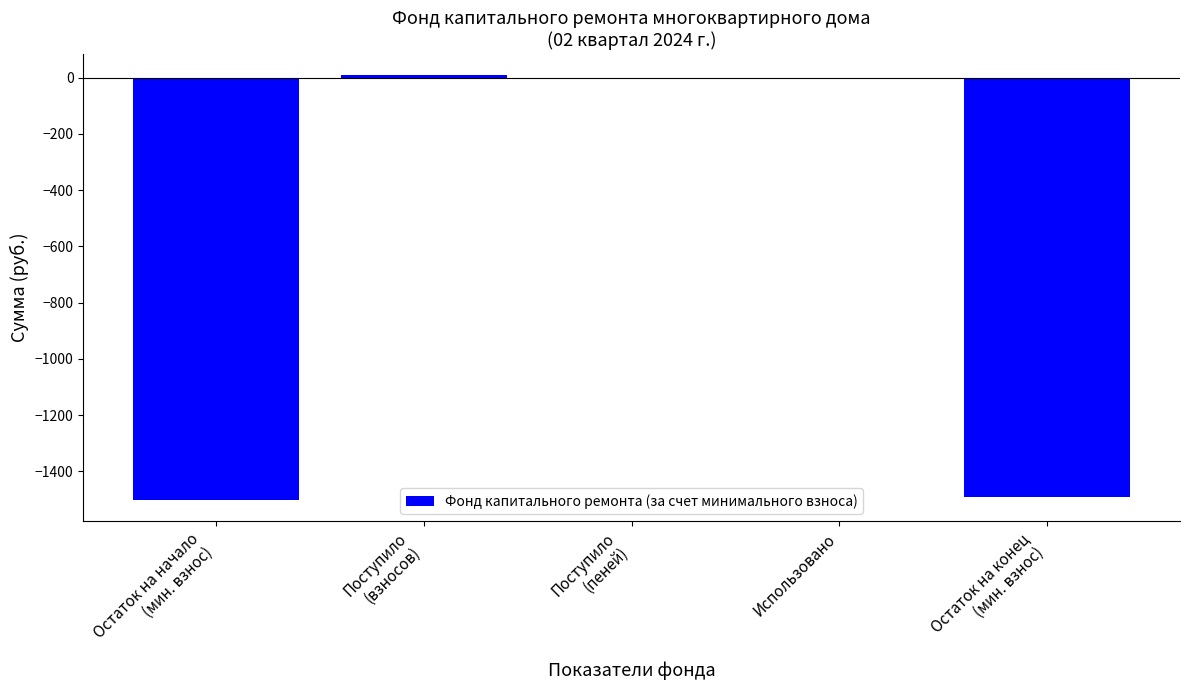

What is the sum of the values at Остаток на конец
(мин. взнос) and Использовано?

-1492.3